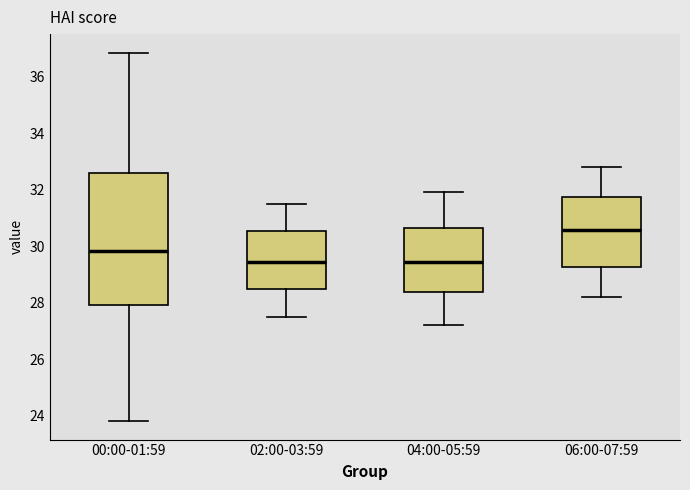

Reading left to right, transcribe this box plot: for each box, give where its median line is, the range the box spans, and where its two whiskers end, as read against the y-axis. The values are not printed on the chart, so give them approximately, as read against the axis.

00:00-01:59: median 29.8, box 28.0 to 32.6, whiskers 23.8 to 36.8
02:00-03:59: median 29.4, box 28.4 to 30.6, whiskers 27.6 to 31.6
04:00-05:59: median 29.4, box 28.4 to 30.6, whiskers 27.2 to 32.0
06:00-07:59: median 30.6, box 29.2 to 31.8, whiskers 28.2 to 32.8